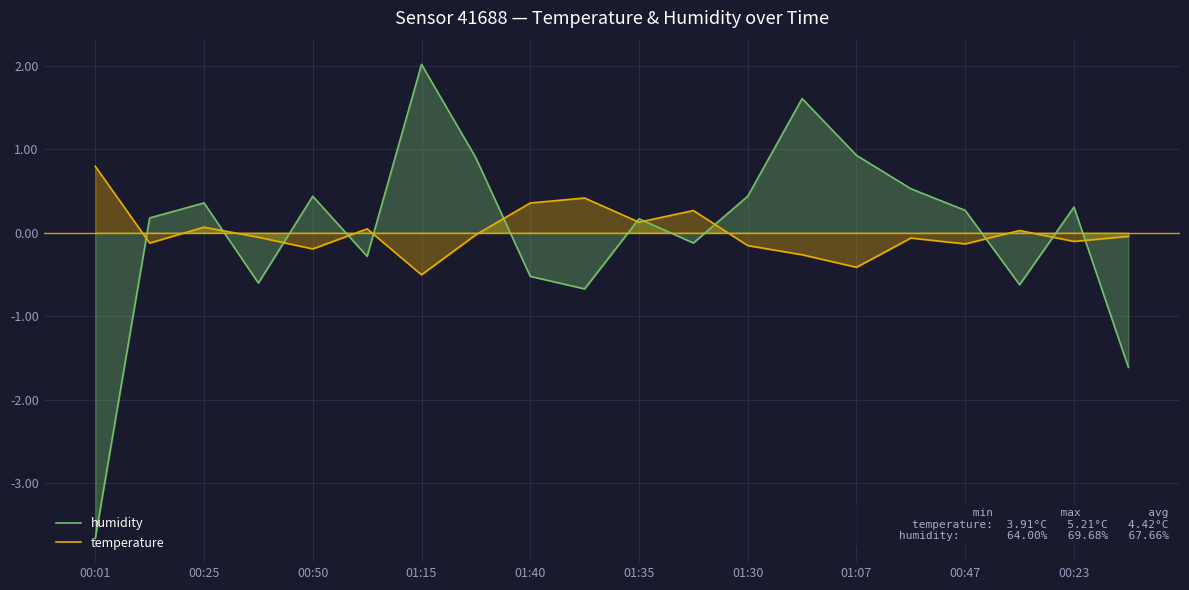

Does the chart display data point markers on the line(s)?

No